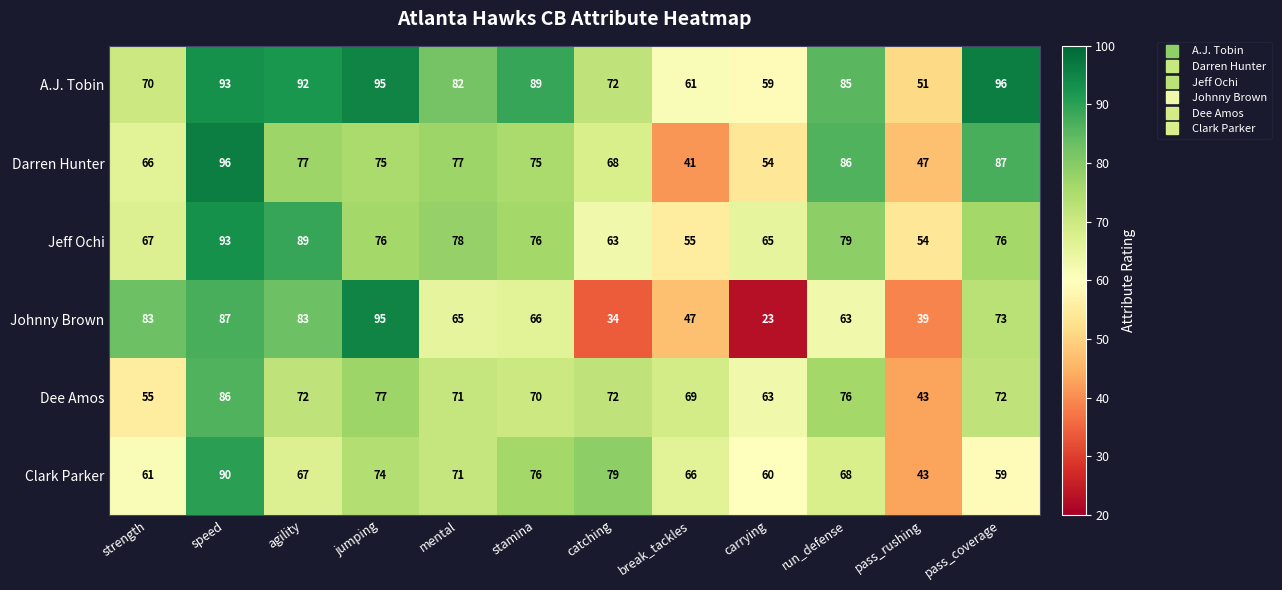

Which category has the highest value in the A.J. Tobin series?

pass_coverage